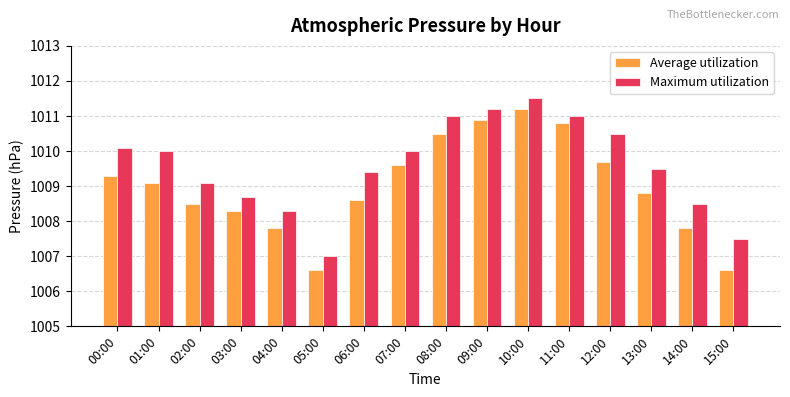

At which label does Maximum utilization reach its minimum?

05:00